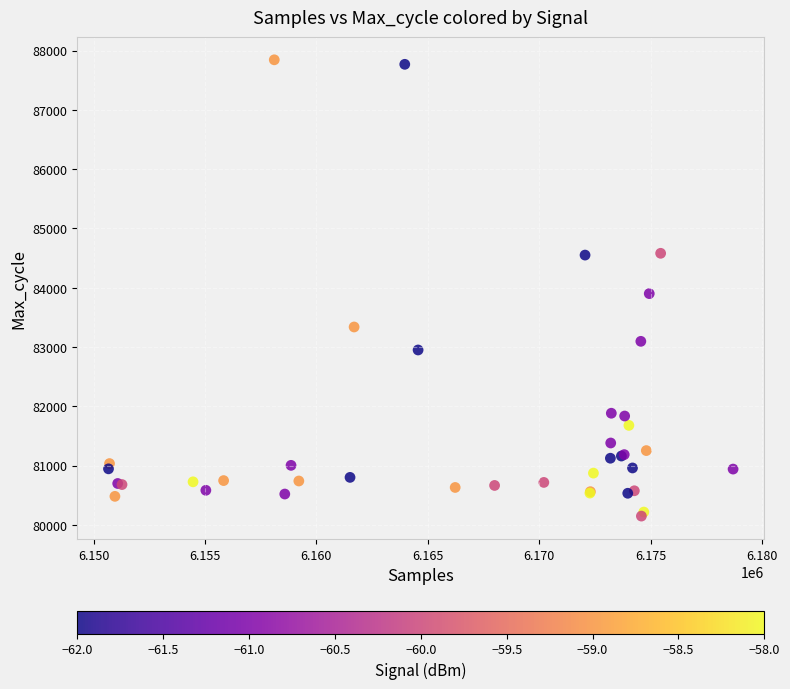

What Y value in the scatter plot is closest to 83995?

83900